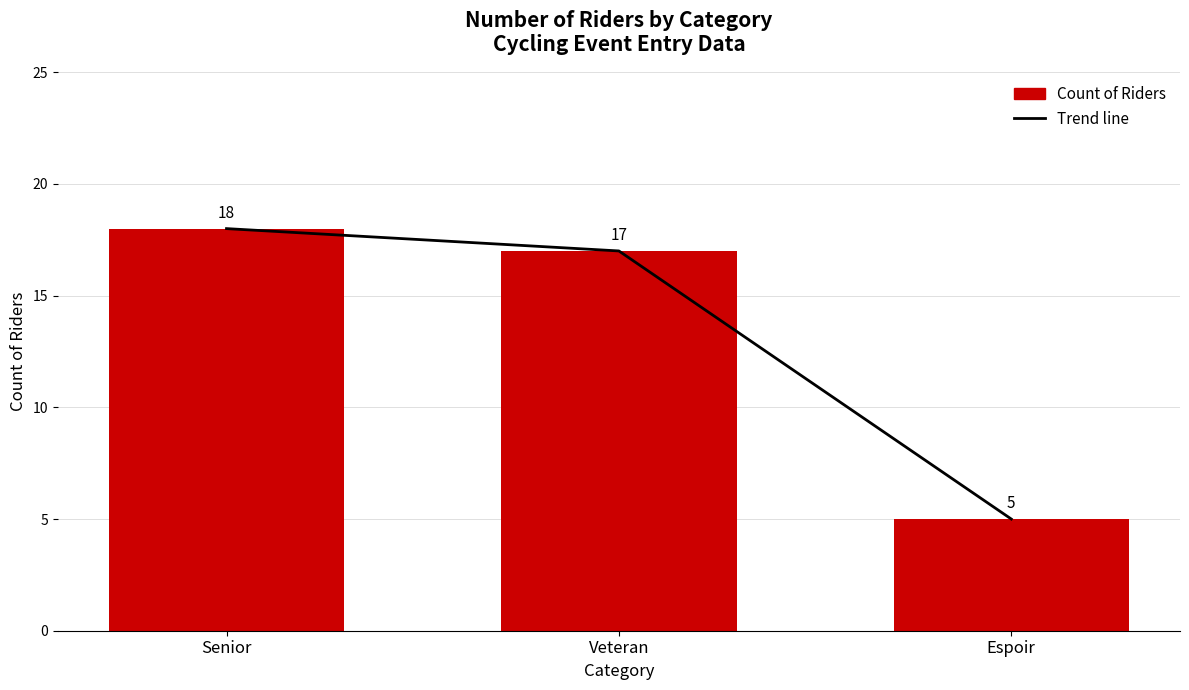

Is the value of Count of Riders at Veteran greater than the value of Trend line at Senior?

No